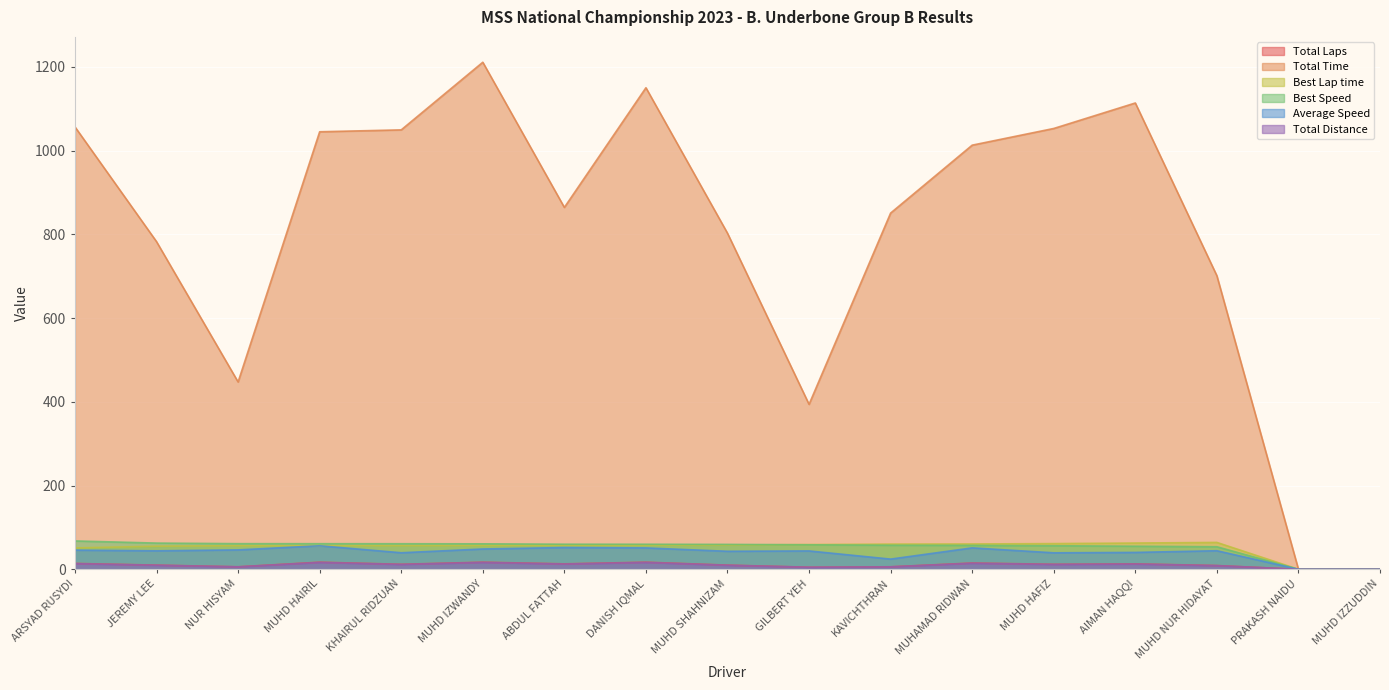

List the labels in order of Best Lap time value, smallest first.

PRAKASH NAIDU, MUHD IZZUDDIN, ARSYAD RUSYDI, JEREMY LEE, NUR HISYAM, MUHD HAIRIL, KHAIRUL RIDZUAN, MUHD IZWANDY, ABDUL FATTAH, DANISH IQMAL, MUHD SHAHNIZAM, GILBERT YEH, KAVICHTHRAN, MUHAMAD RIDWAN, MUHD HAFIZ, AIMAN HAQQI, MUHD NUR HIDAYAT